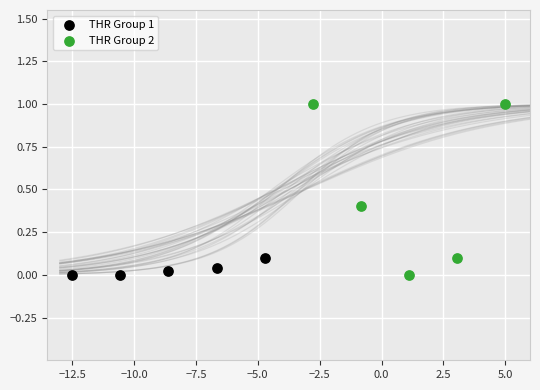

Which series has the widest spread of Y values?

THR Group 2